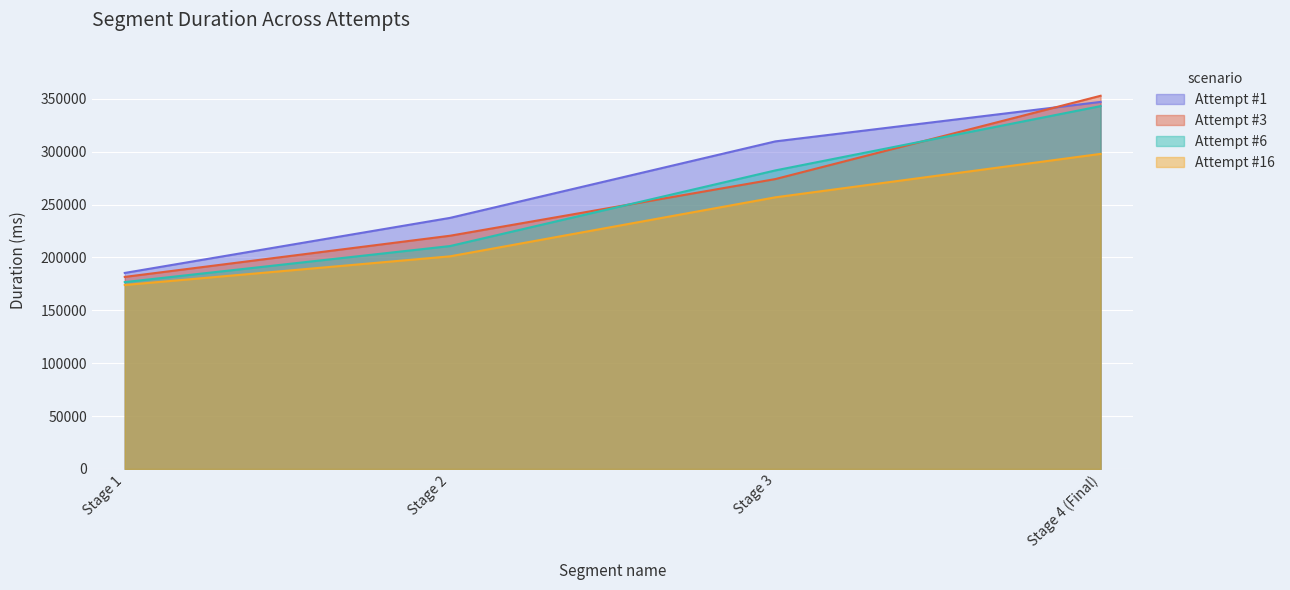

True or false: Attempt #6 has a value of 210772 at Stage 2.

True